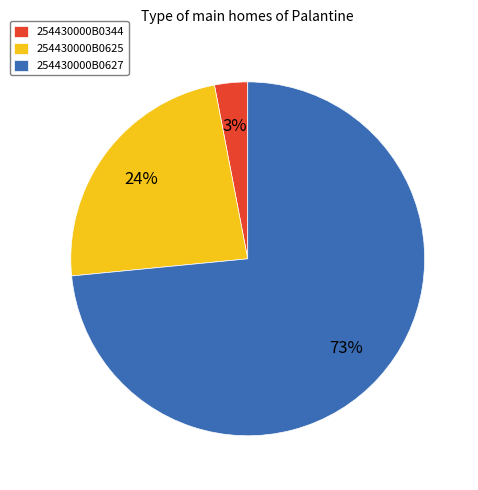

To the nearest percent, what percentage of the pie is 254430000B0344?

3%